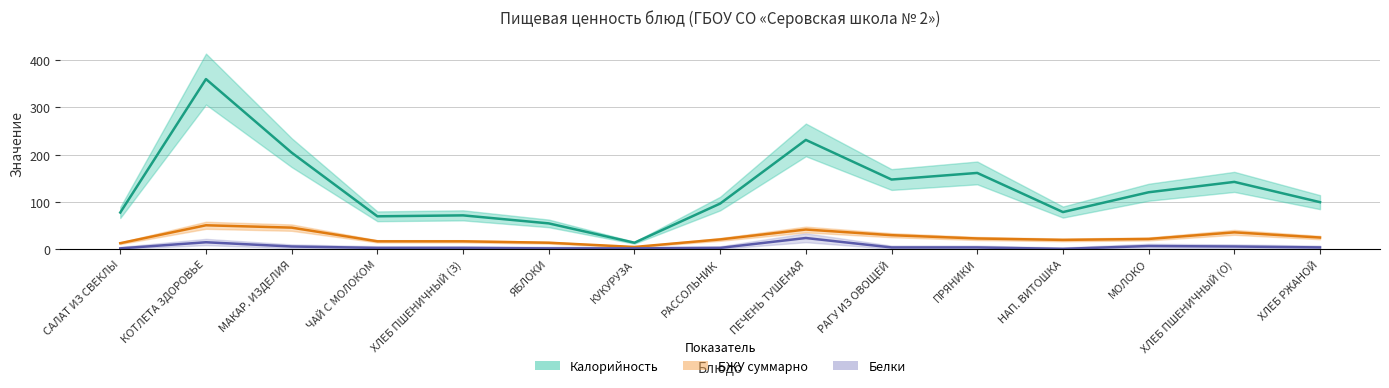

True or false: Калорийность and Белки cross at least once.

False